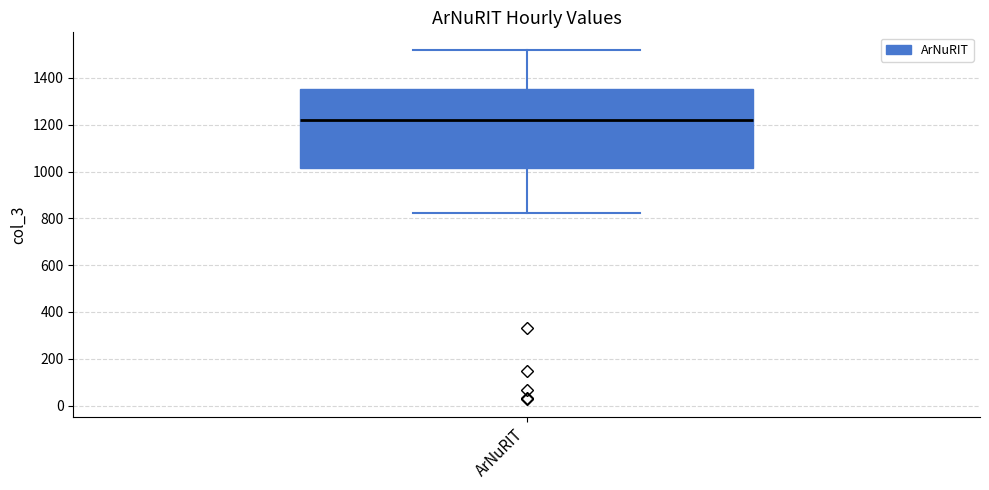

Read this box plot against the y-axis: the position of the median line, the range covered by the box, and the ends of both whiskers. The values are not printed on the chart, so give them approximately, as read against the axis.

median 1220, box 1020 to 1360, whiskers 820 to 1520